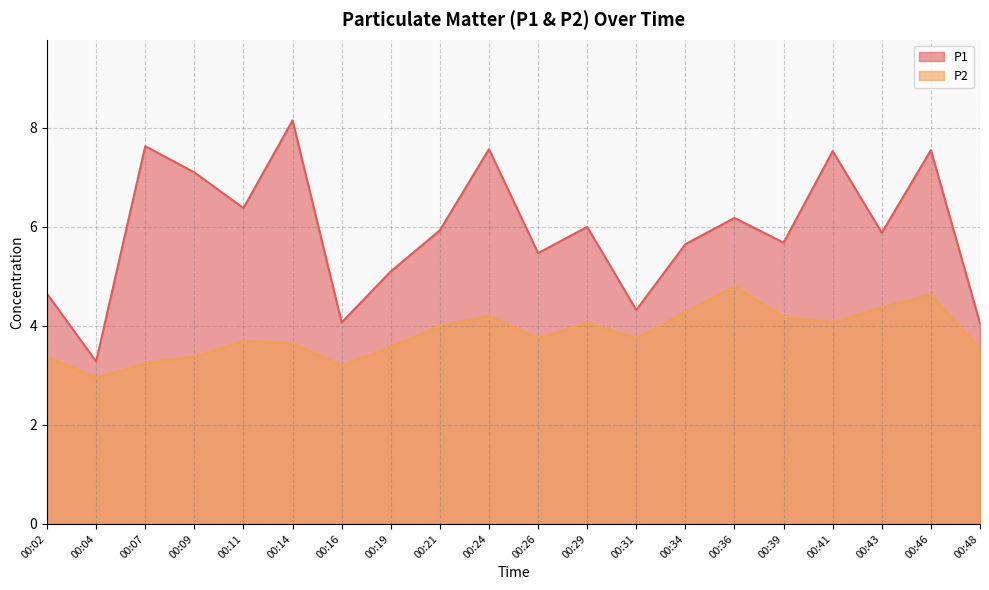

Is it true that P2 equals 5.6 at 00:14?

False